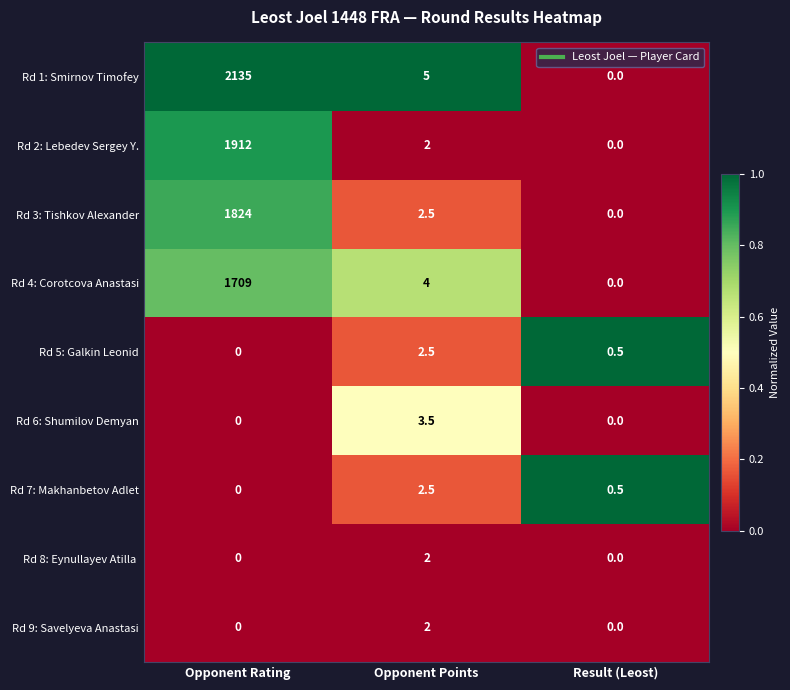

Is it true that Rd 6: Shumilov Demyan equals 2.1 at Opponent Points?

False